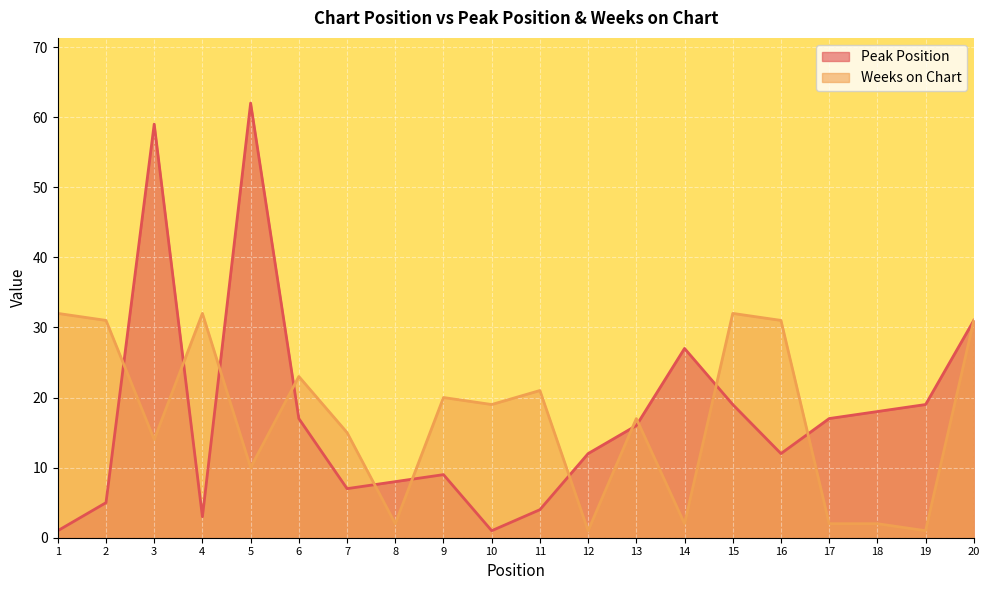

At which label does Weeks on Chart first exceed 19?

1